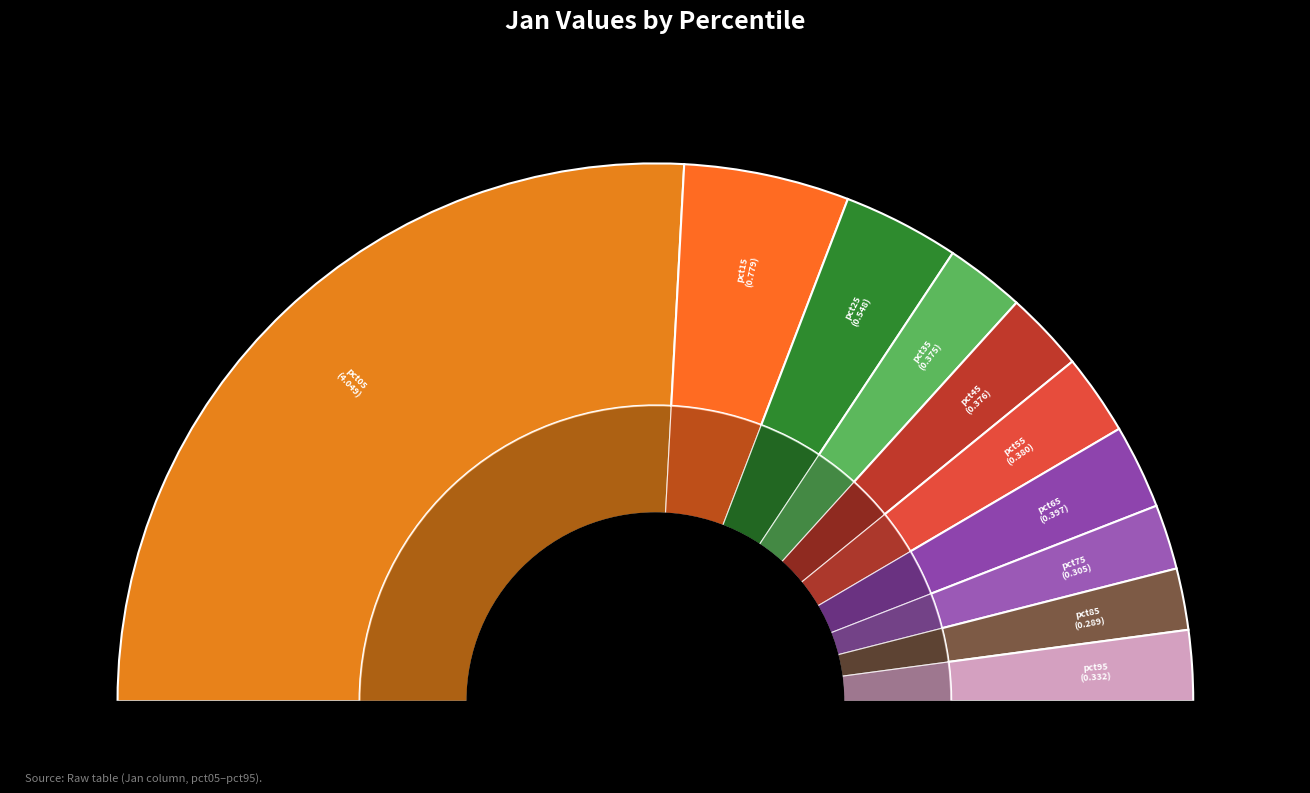

Rank the categories by value from lowest to highest.

pct85, pct75, pct95, pct35, pct45, pct55, pct65, pct25, pct15, pct05